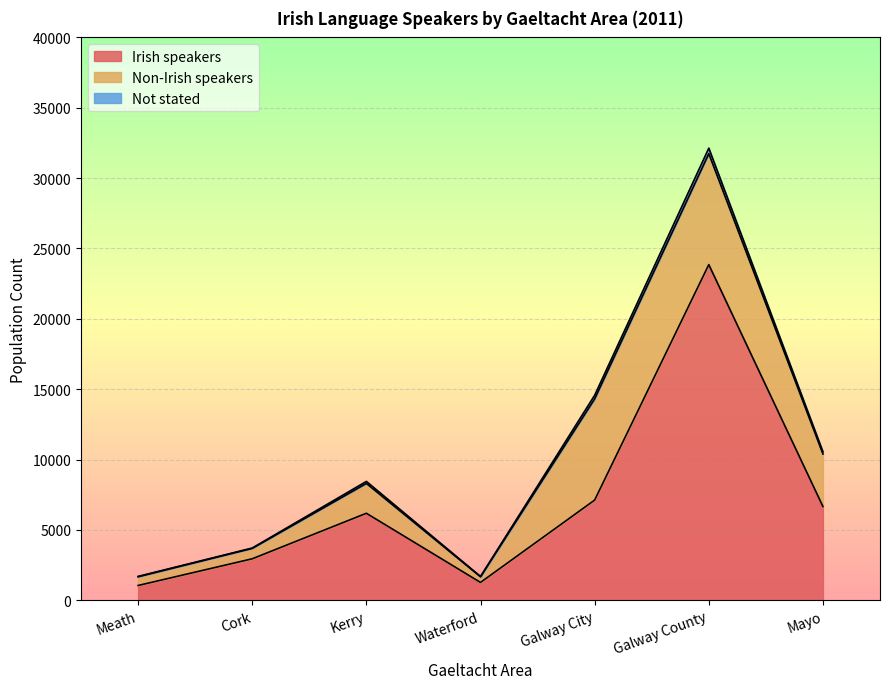

The value of Not stated at Meath is 27. True or false?

True